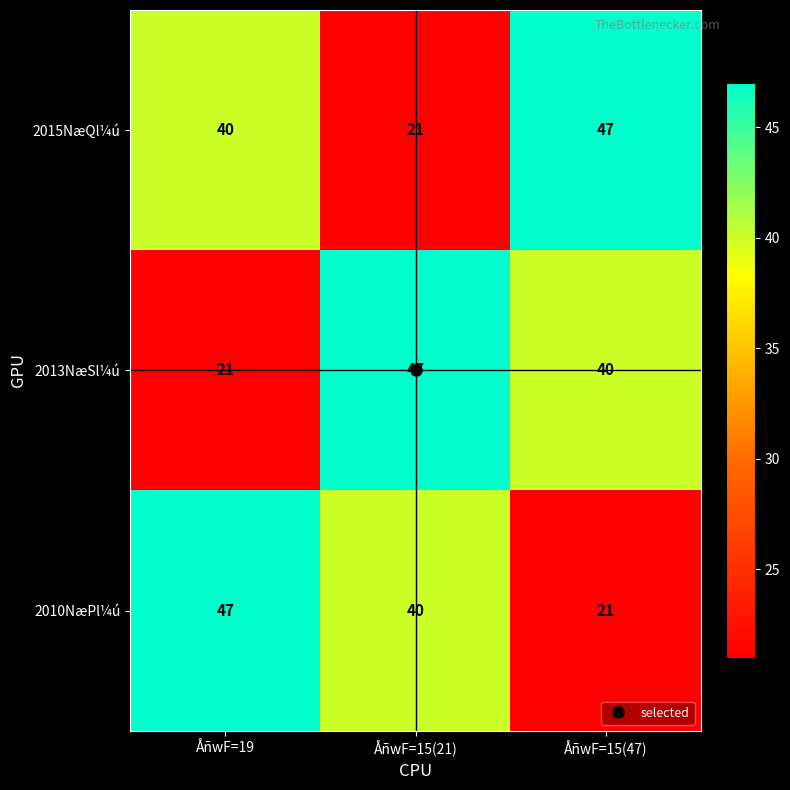

True or false: 2015NæQl¼ú has a value of 47 at ÅñwF=15(47).

True